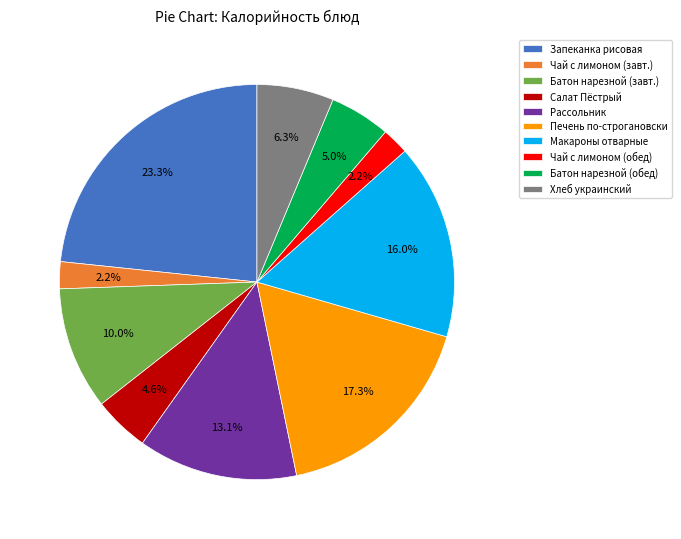

Which has a higher value, Чай с лимоном (завт.) or Салат Пёстрый?

Салат Пёстрый